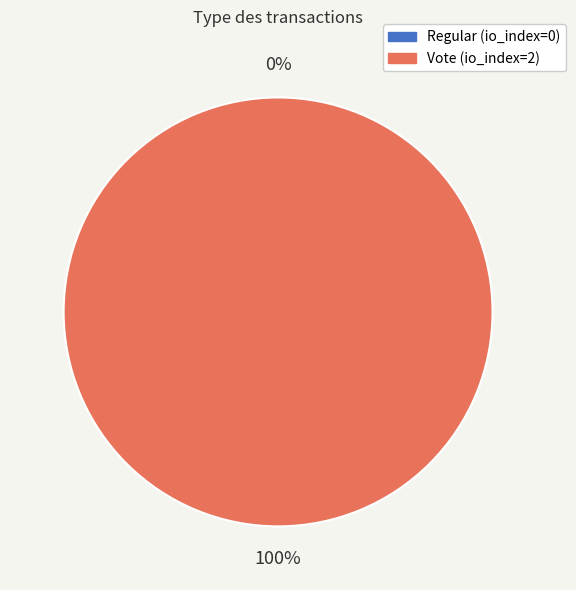

Between Vote (io_index=2) and Regular (io_index=0), which is larger?

Vote (io_index=2)